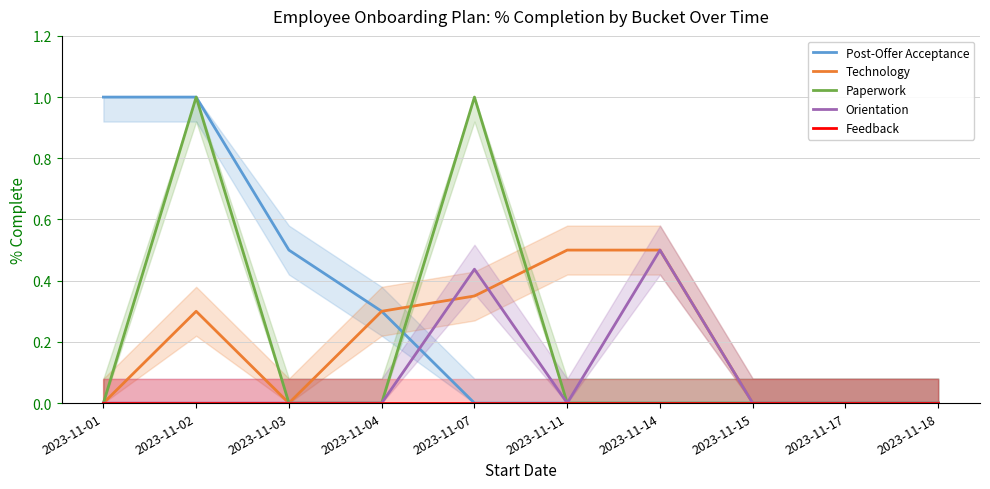

Rank the categories by Orientation value from lowest to highest.

2023-11-01, 2023-11-02, 2023-11-03, 2023-11-04, 2023-11-11, 2023-11-15, 2023-11-17, 2023-11-18, 2023-11-07, 2023-11-14